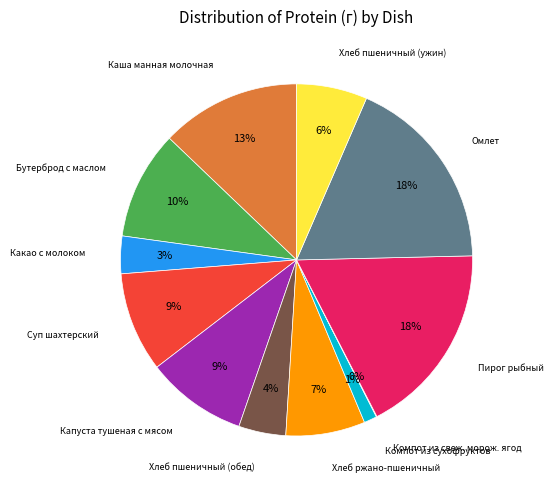

Is there any slice that represents more than half of the pie?

No